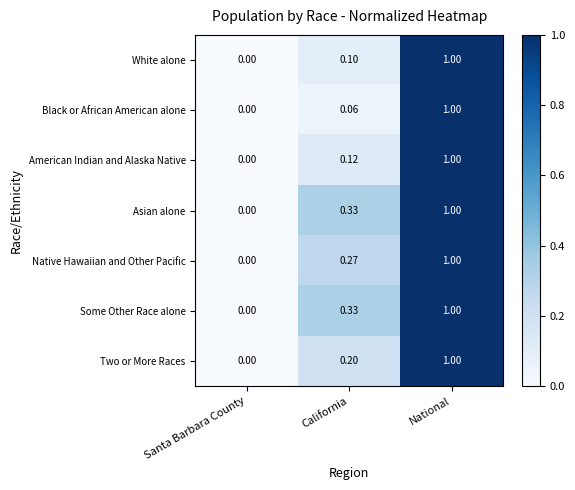

Which label corresponds to the smallest value in the chart?

Santa Barbara County